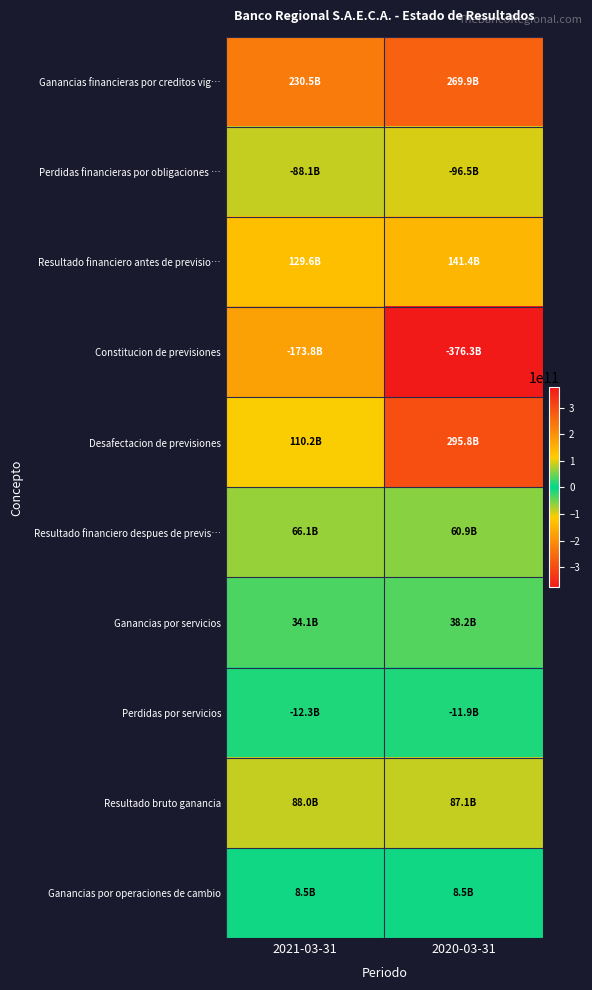

Reading left to right, list all the values displayed in this chart.

Ganancias financieras por creditos vig…: 2021-03-31=230504111545	2020-03-31=269936179297
Perdidas financieras por obligaciones …: 2021-03-31=-88131259179	2020-03-31=-96539805677
Resultado financiero antes de previsio…: 2021-03-31=129637163258	2020-03-31=141370997028
Constitucion de previsiones: 2021-03-31=-173753890572	2020-03-31=-376283380907
Desafectacion de previsiones: 2021-03-31=110241115220	2020-03-31=295776952068
Resultado financiero despues de previs…: 2021-03-31=66124387906	2020-03-31=60864568189
Ganancias por servicios: 2021-03-31=34130876970	2020-03-31=38187579645
Perdidas por servicios: 2021-03-31=-12272955859	2020-03-31=-11926323553
Resultado bruto ganancia: 2021-03-31=87982309017	2020-03-31=87125824281
Ganancias por operaciones de cambio: 2021-03-31=8507313115	2020-03-31=8512847112